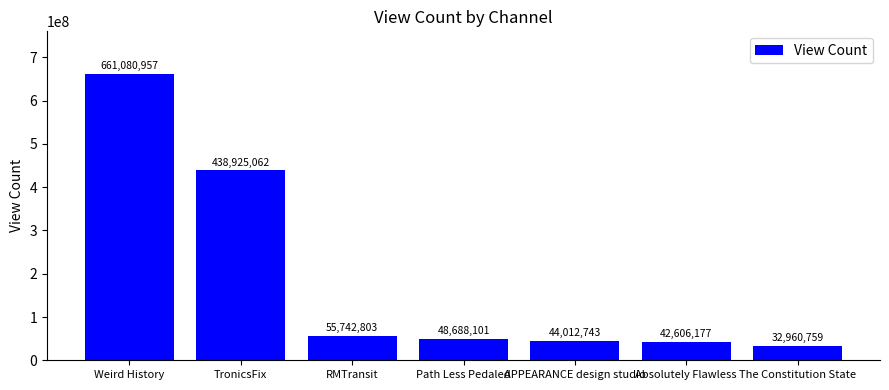

What is the change in value from TronicsFix to The Constitution State?

-405964303